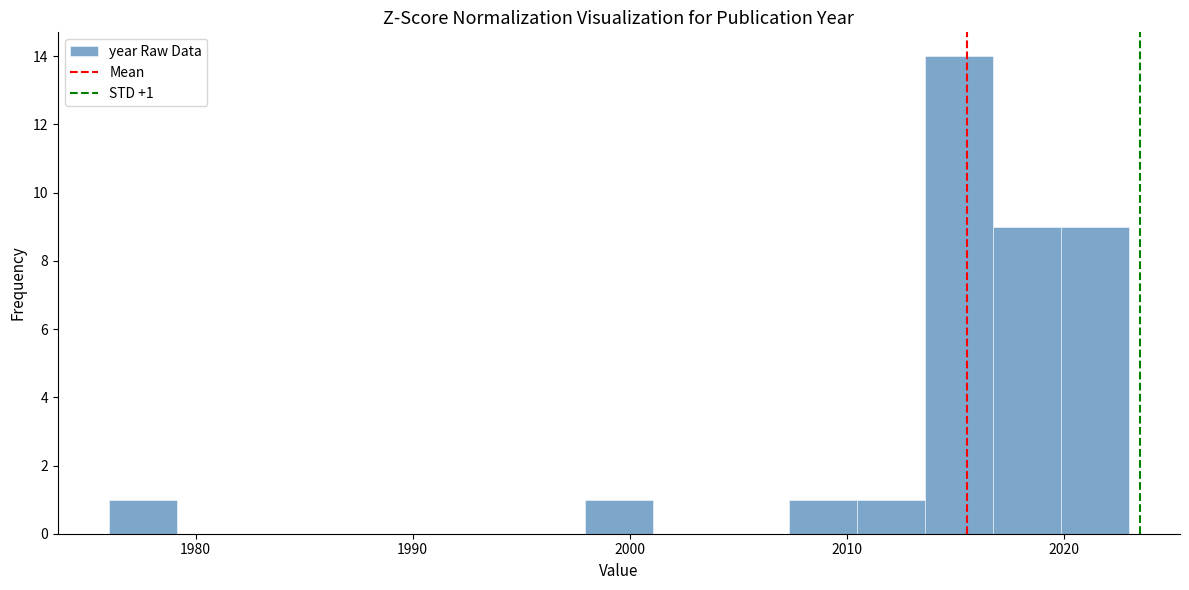

Around what value on the x-axis is the tallest bar? Give the approximate position of its centre, as read against the axis.

2015